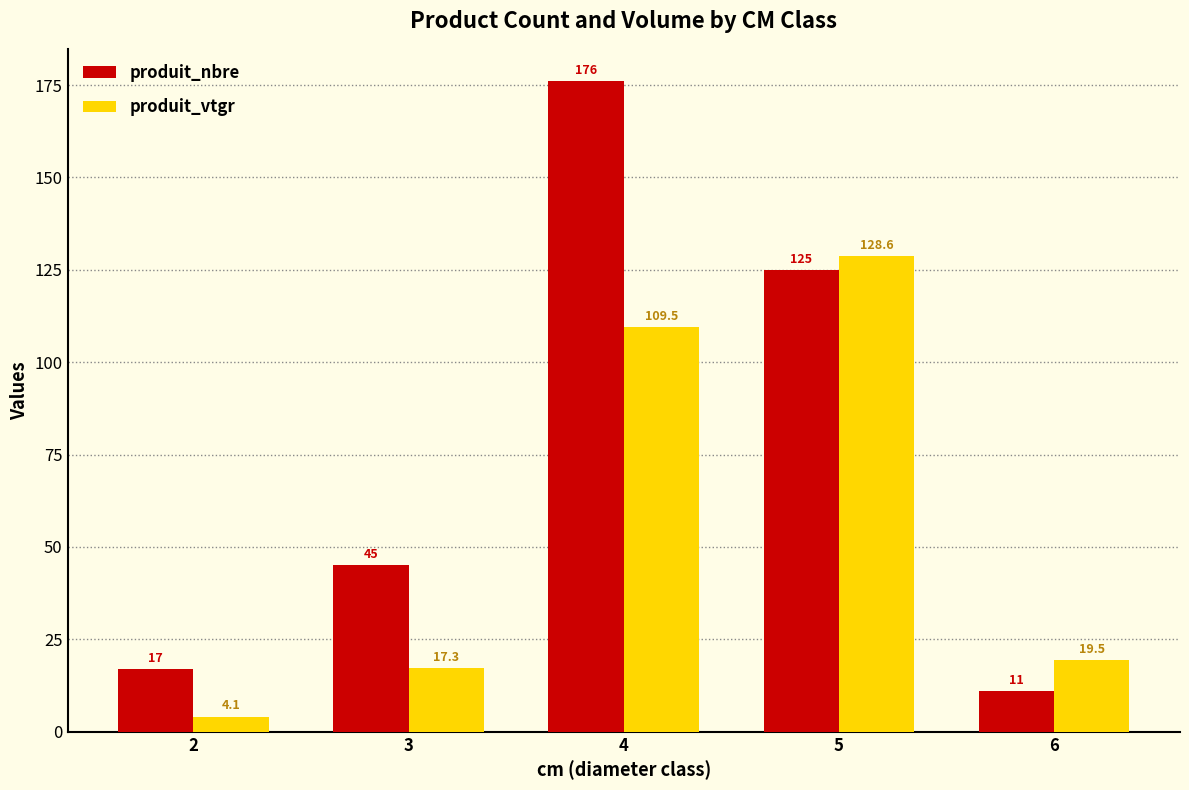

What is the highest value of the produit_nbre series?

176.0